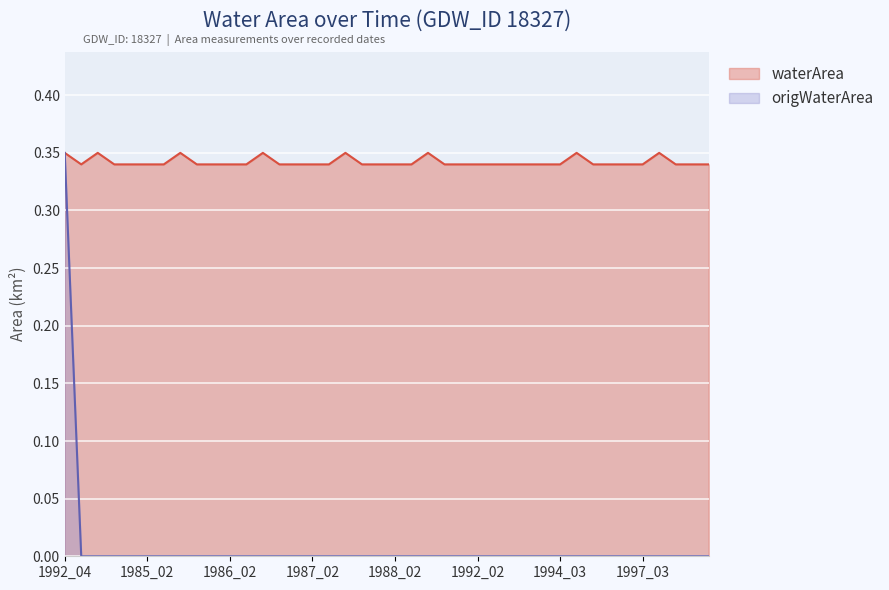

Does the chart display data point markers on the line(s)?

No